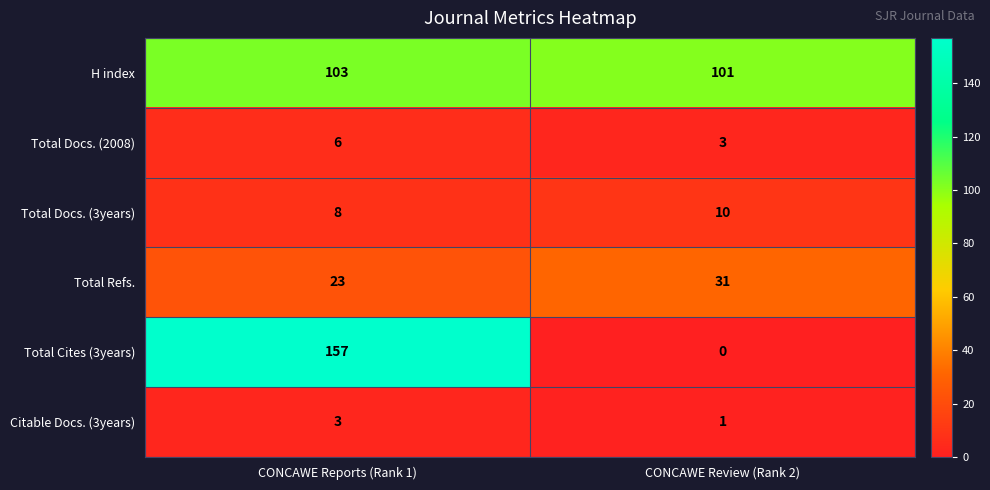

What is the difference between the maximum and minimum values in the Total Docs. (2008) series?

3